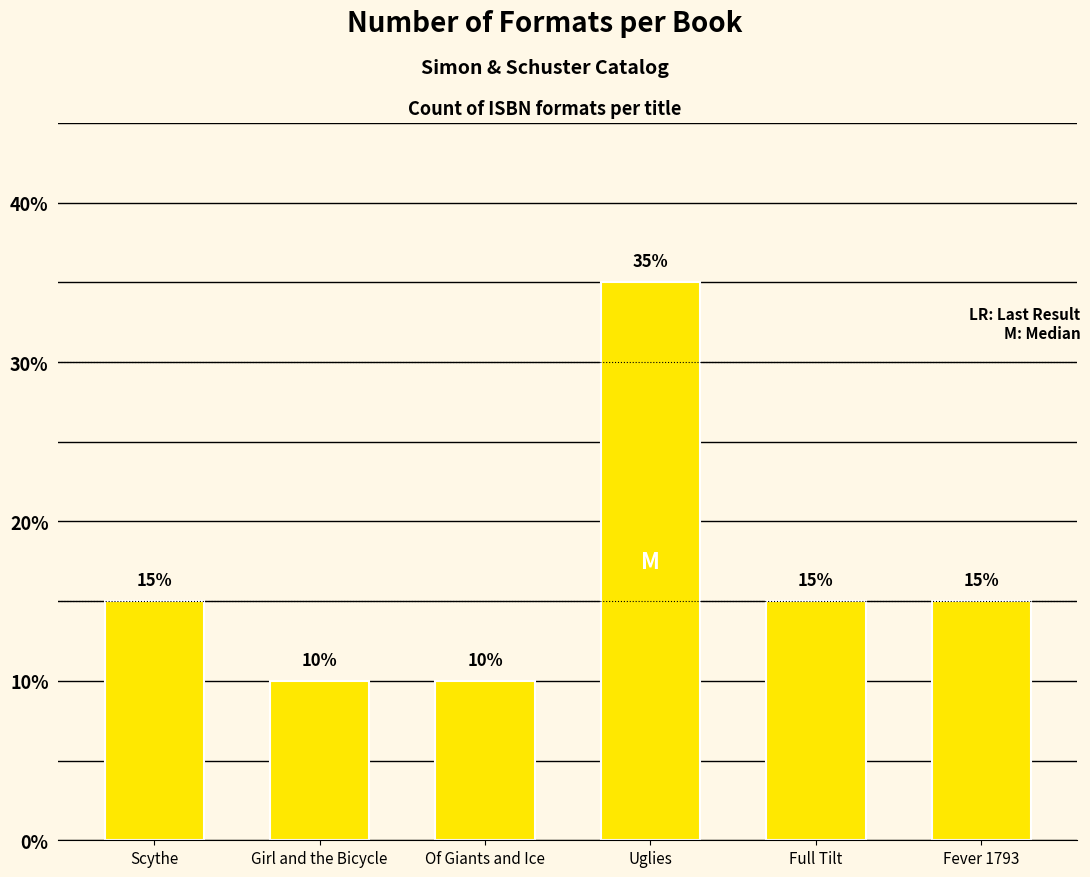

What position from the right is Uglies?

3